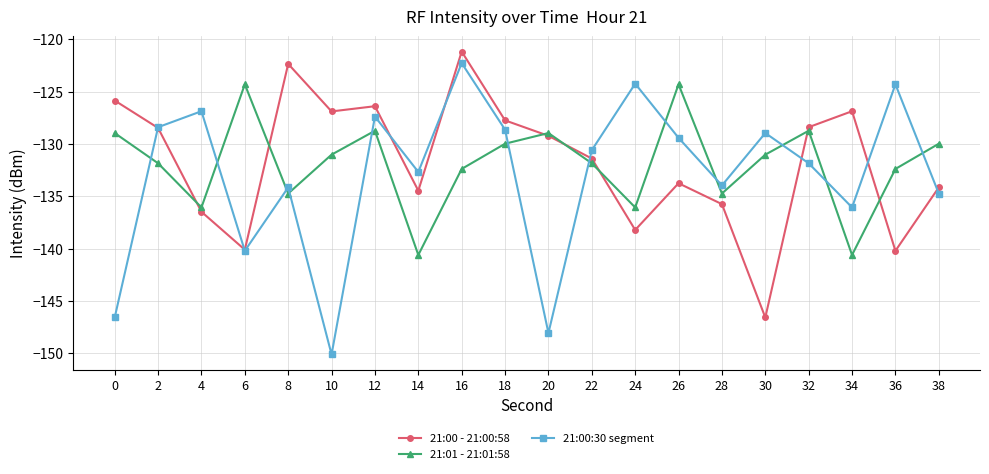

Is the value of 21:00 - 21:00:58 at 30 greater than the value of 21:01 - 21:01:58 at 20?

No